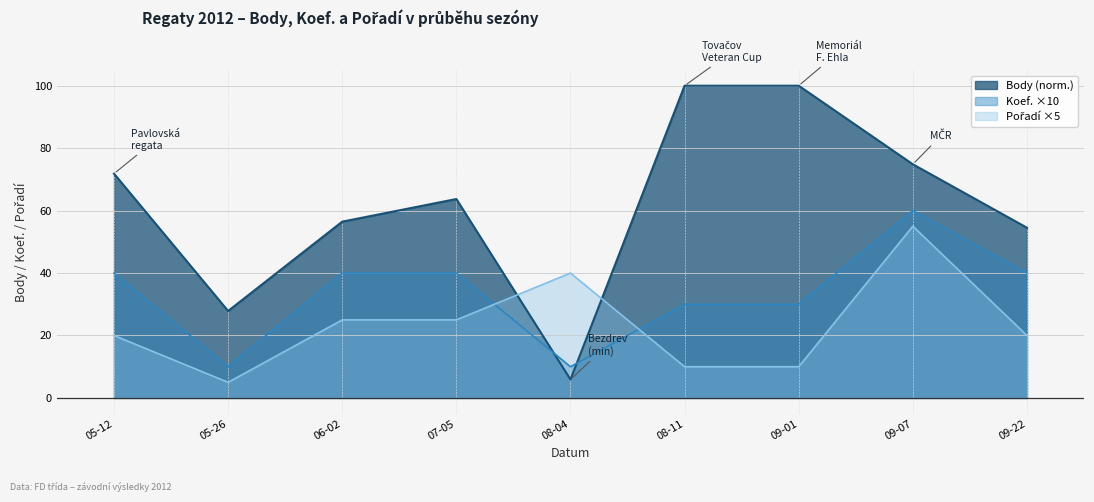

What is the difference between the maximum and minimum values in the Body series?

94.1